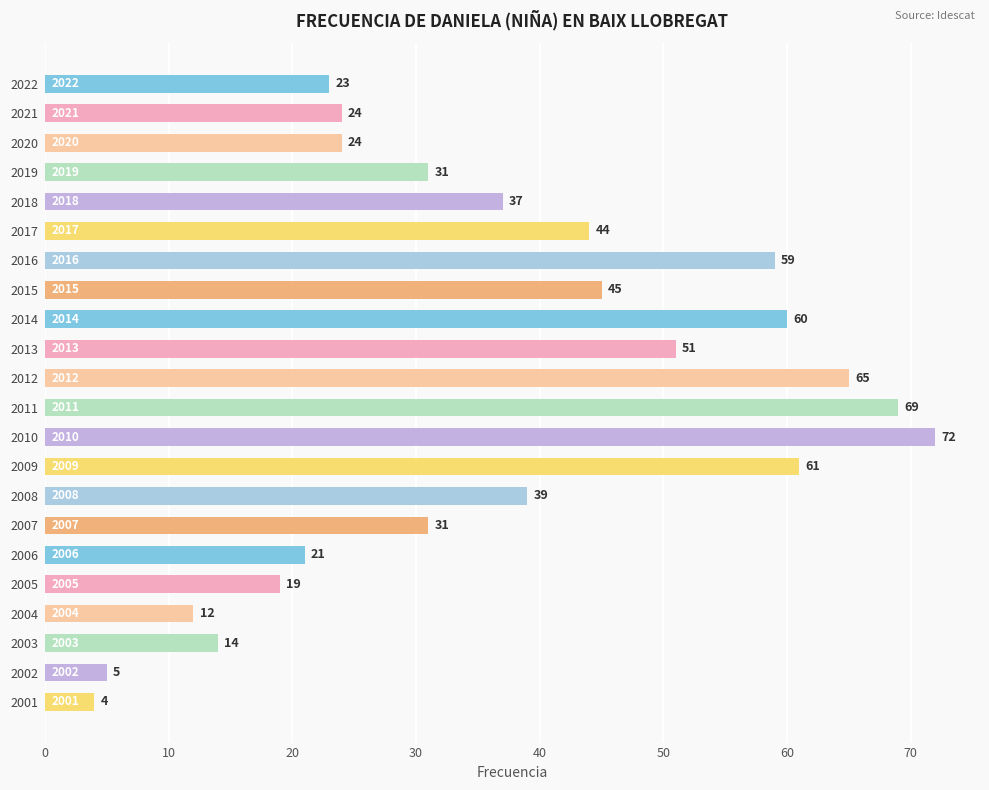

What is the difference between the second highest and second lowest values?

64